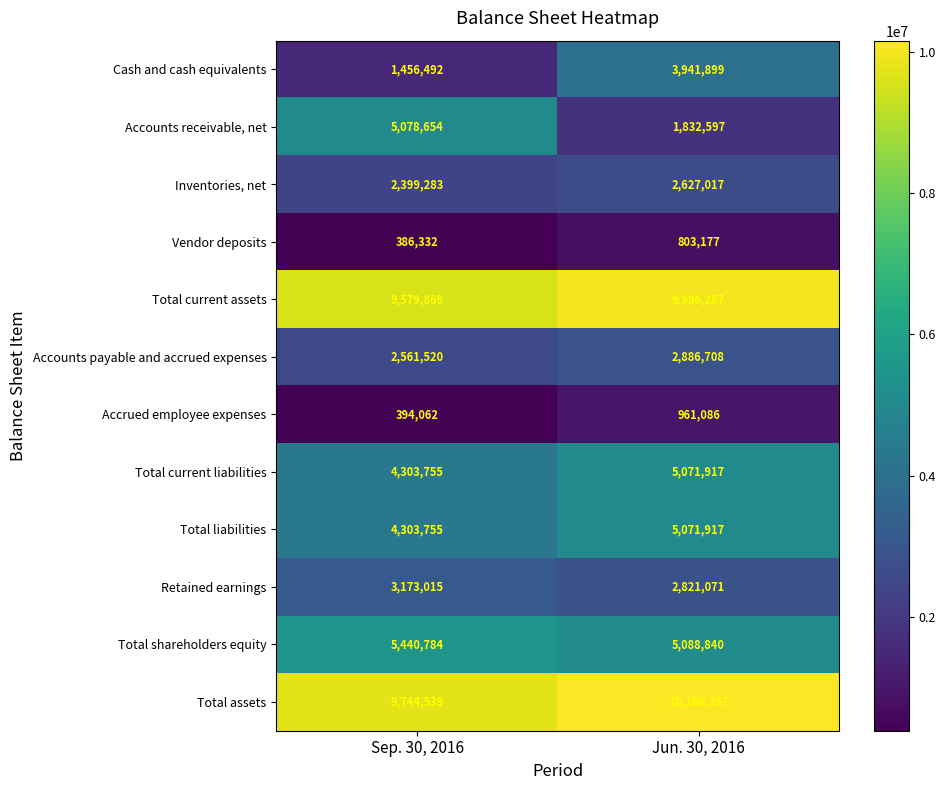

What is the maximum value for Total current assets?

9986267